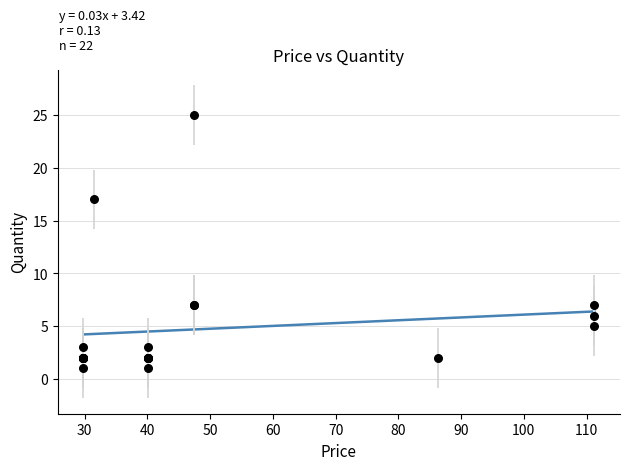

What Y value in the scatter plot is closest to 13?

17